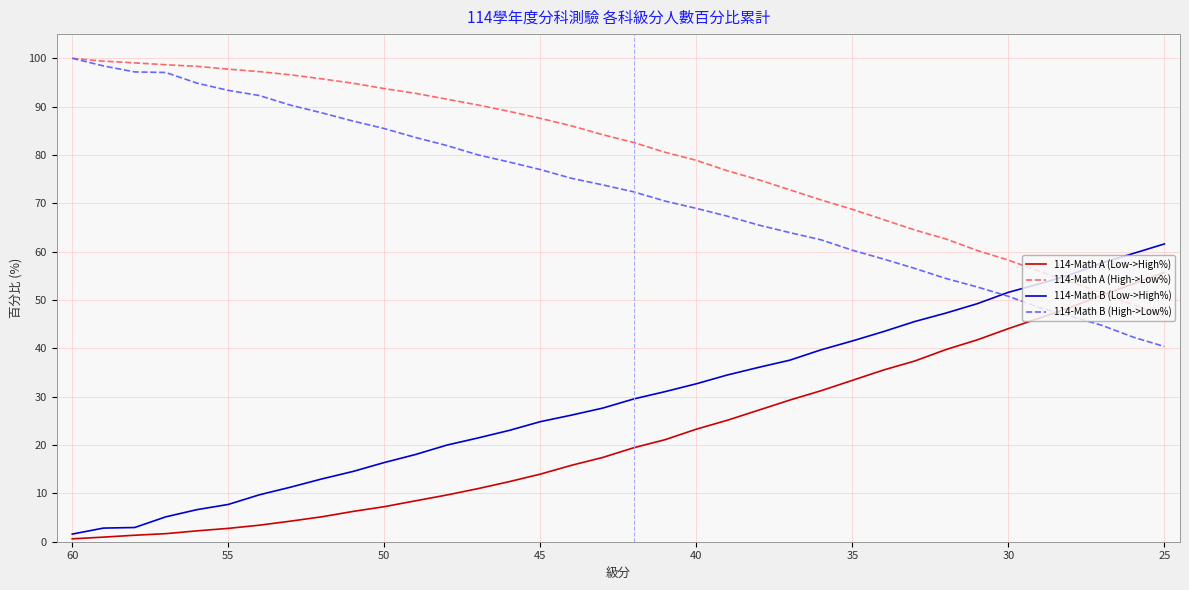

Which series has the largest total across all categories?

114-Math A (High->Low%)